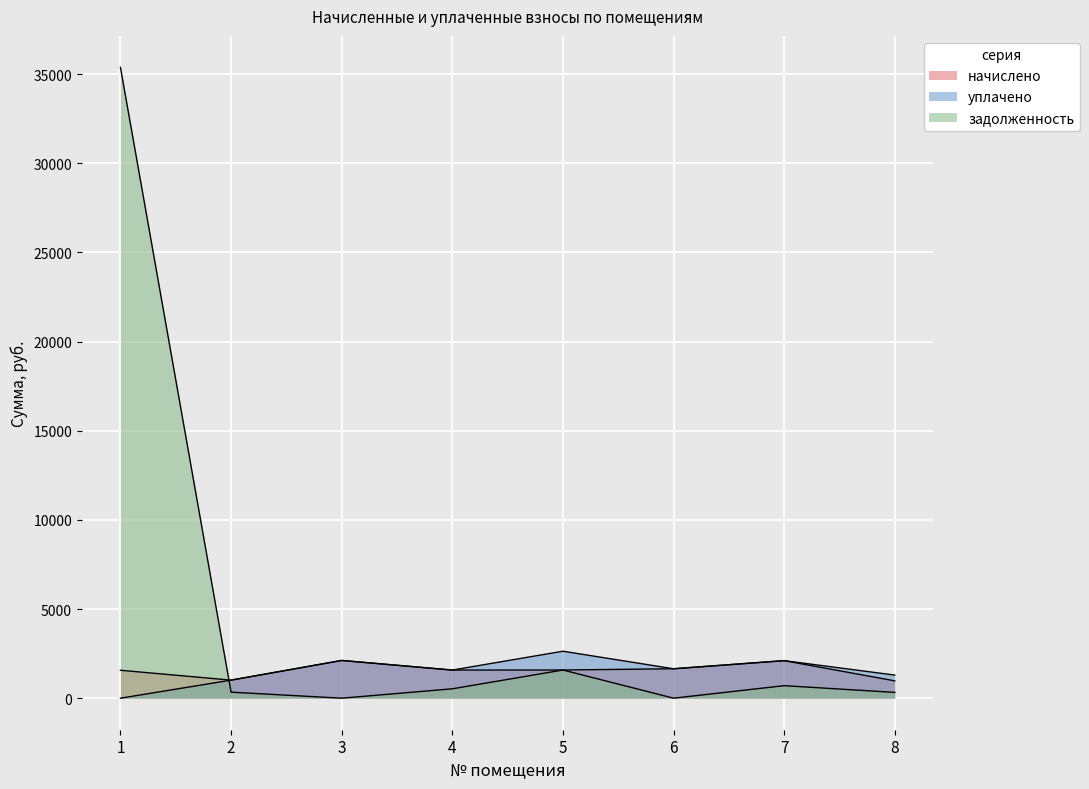

What is the value of the начислено point at the 3rd from the left?

2115.3